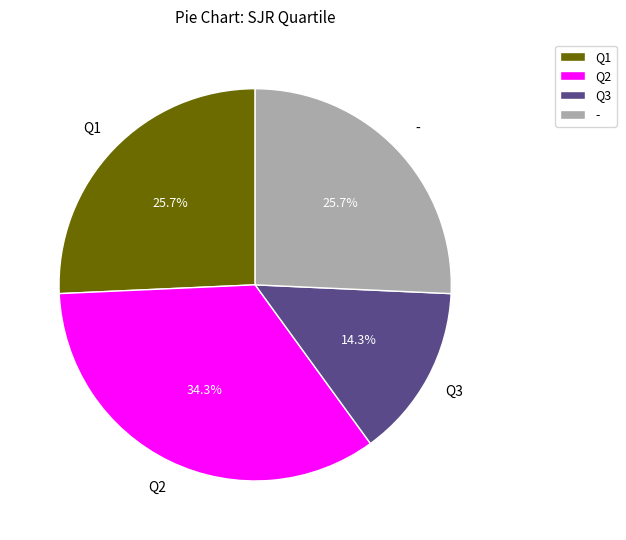

The - slice represents 41% of the pie. True or false?

False